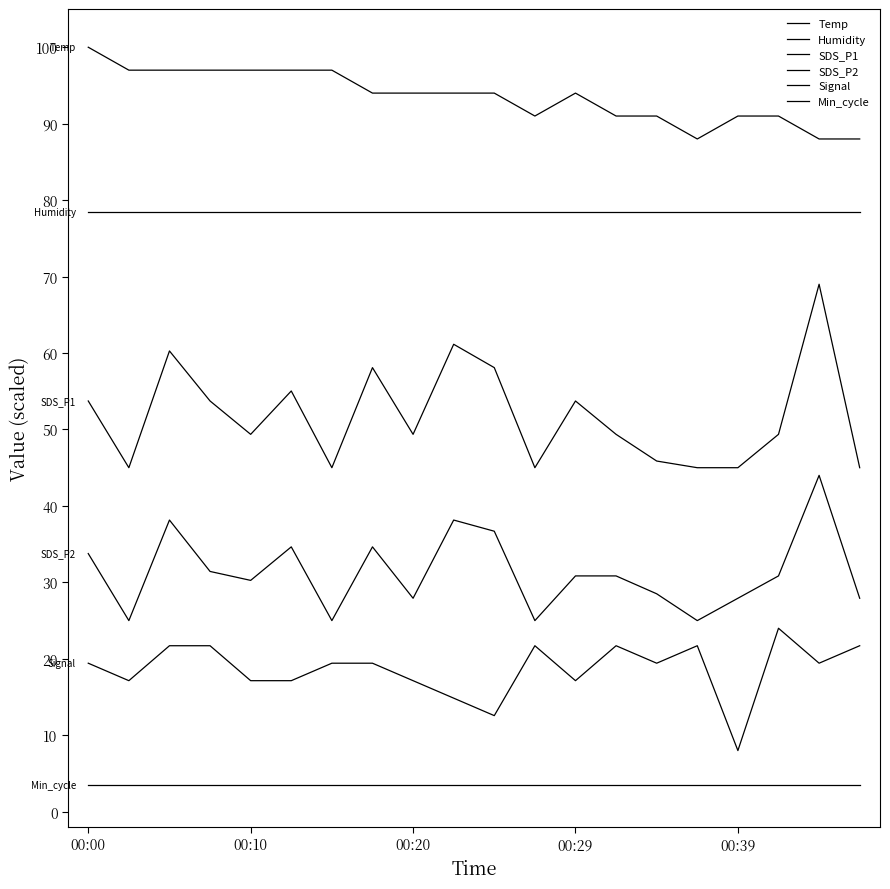

Does the chart display data point markers on the line(s)?

No